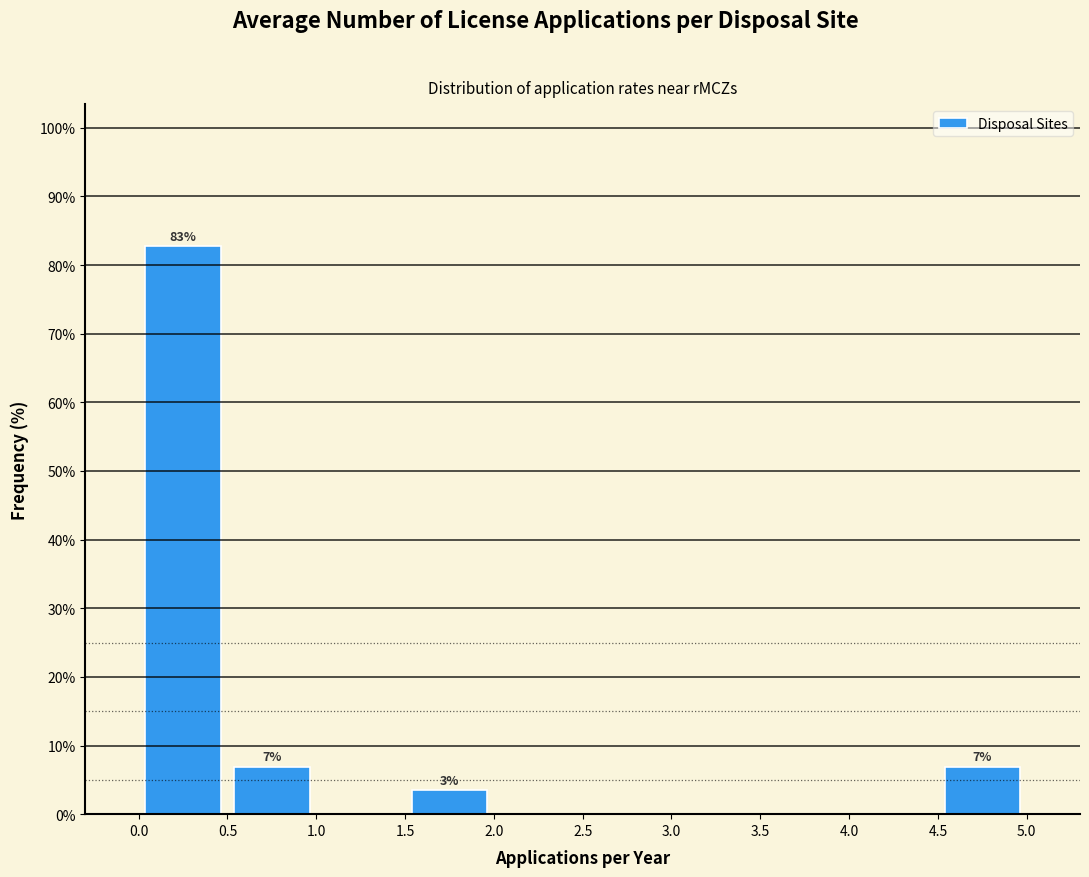

Over which range of the x-axis is the bar tallest?

0.0 to 0.5